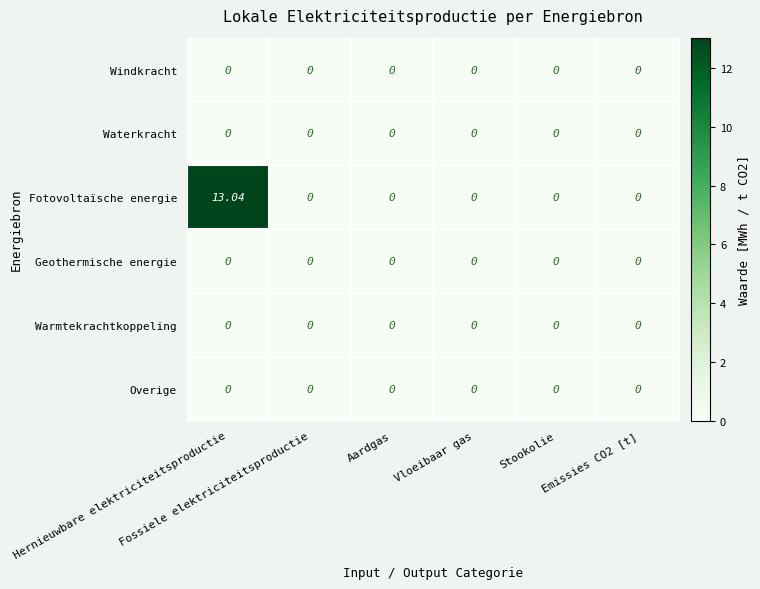

At how many categories does at least one series exceed 7?

1